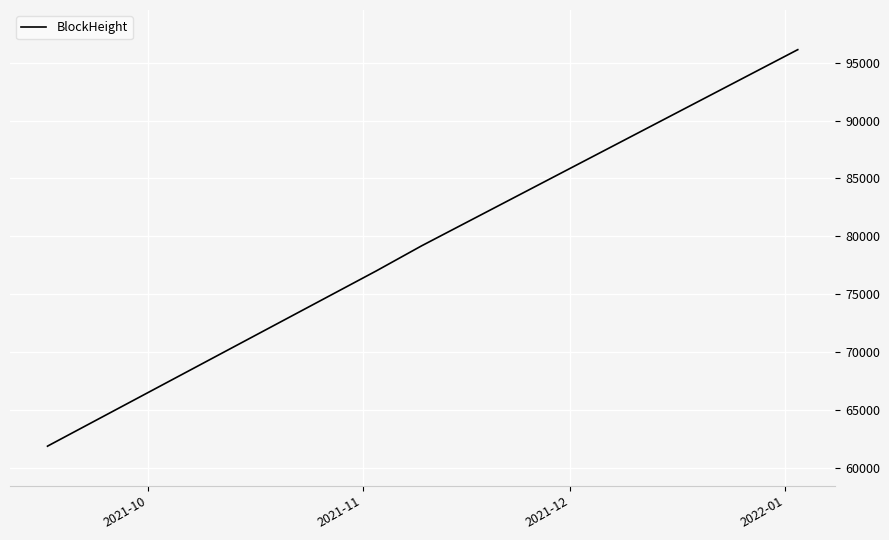

What is the average value?

78530